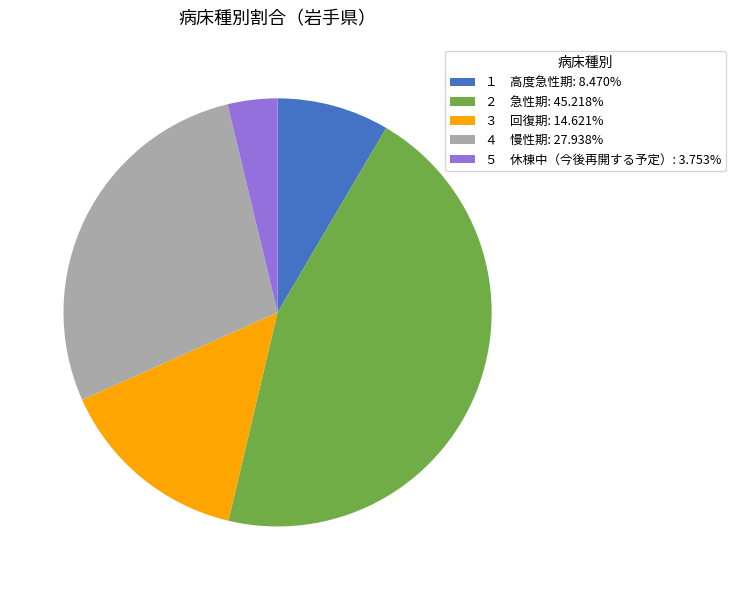

Does any single category account for the majority?

No